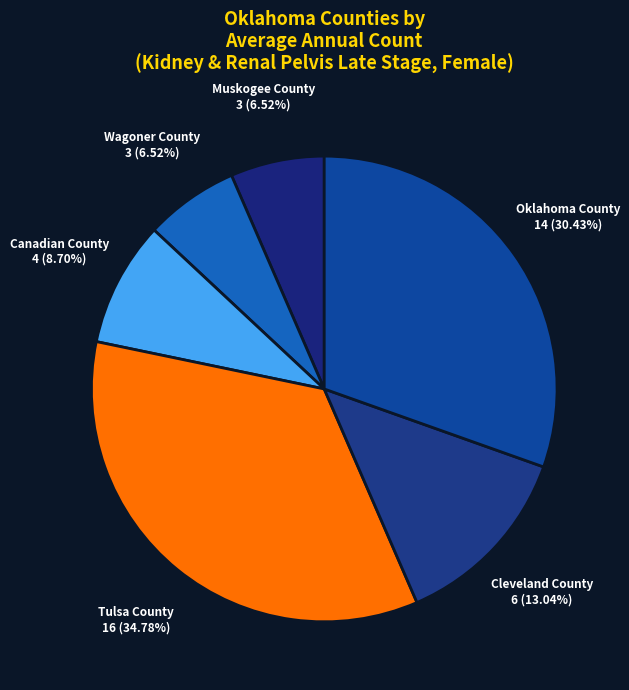

To the nearest percent, what is the combined percentage of Tulsa County and Canadian County?

43%